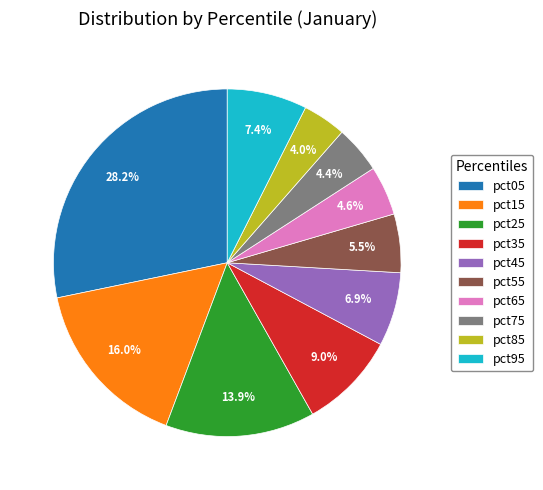

The pct35 slice represents 21% of the pie. True or false?

False